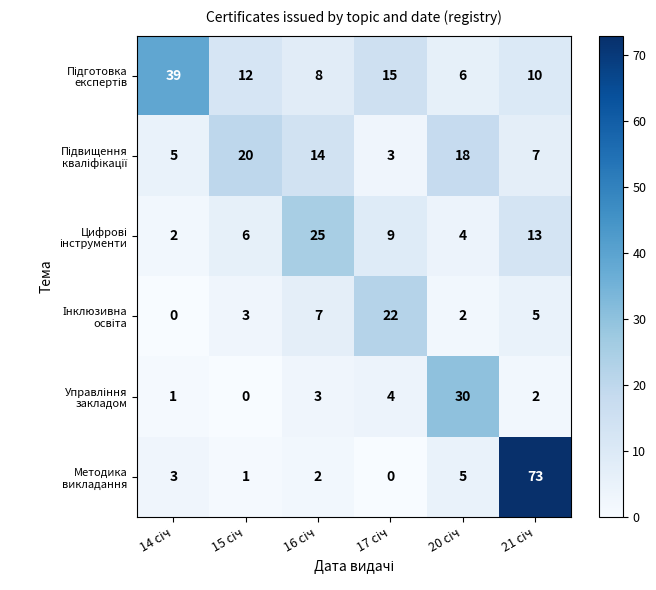

What is the greatest value displayed?

73